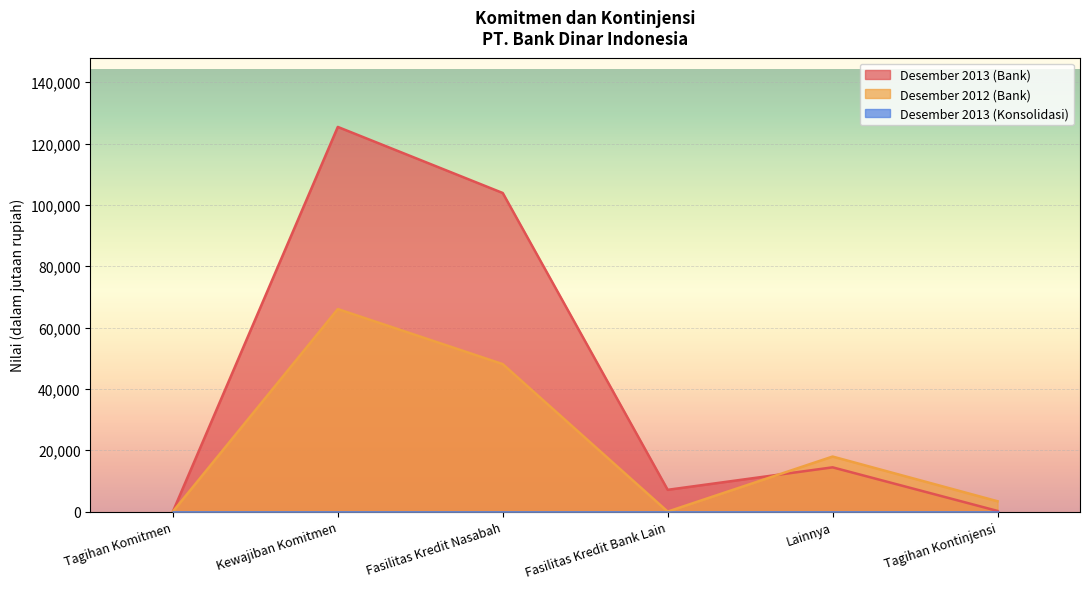

At which label does Desember 2013 (Bank) reach its minimum?

Tagihan Komitmen